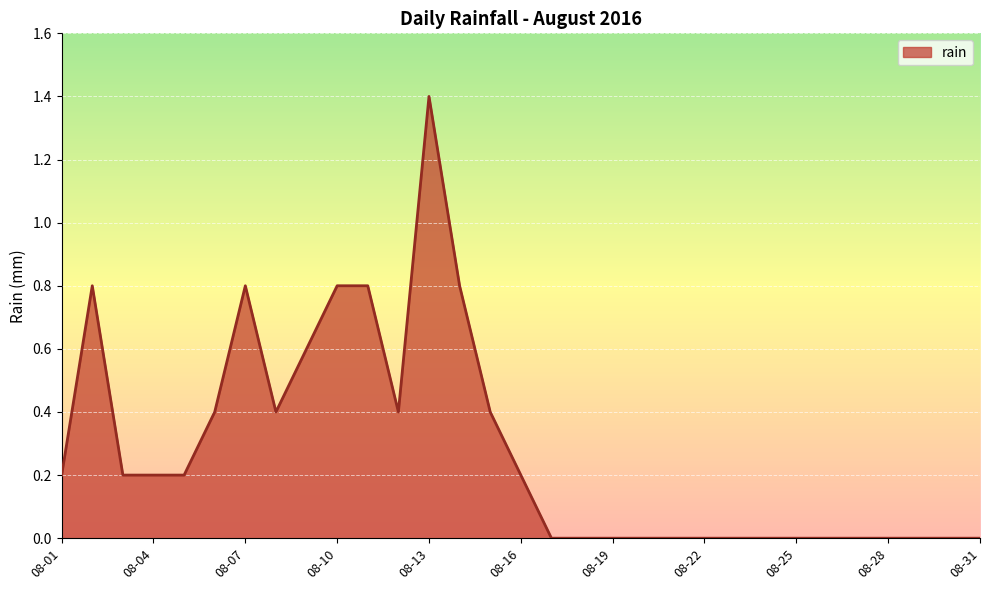

Reading left to right, transcribe all the data shown in this chart.

0.2	0.8	0.2	0.2	0.2	0.4	0.8	0.4	0.6	0.8	0.8	0.4	1.4	0.8	0.4	0.2	0.0	0.0	0.0	0.0	0.0	0.0	0.0	0.0	0.0	0.0	0.0	0.0	0.0	0.0	0.0